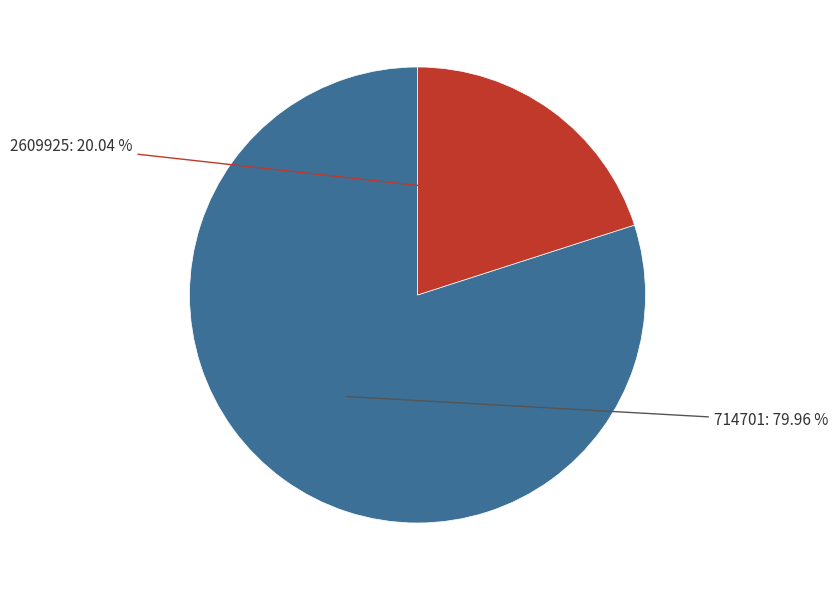

Is there any slice that represents more than half of the pie?

Yes